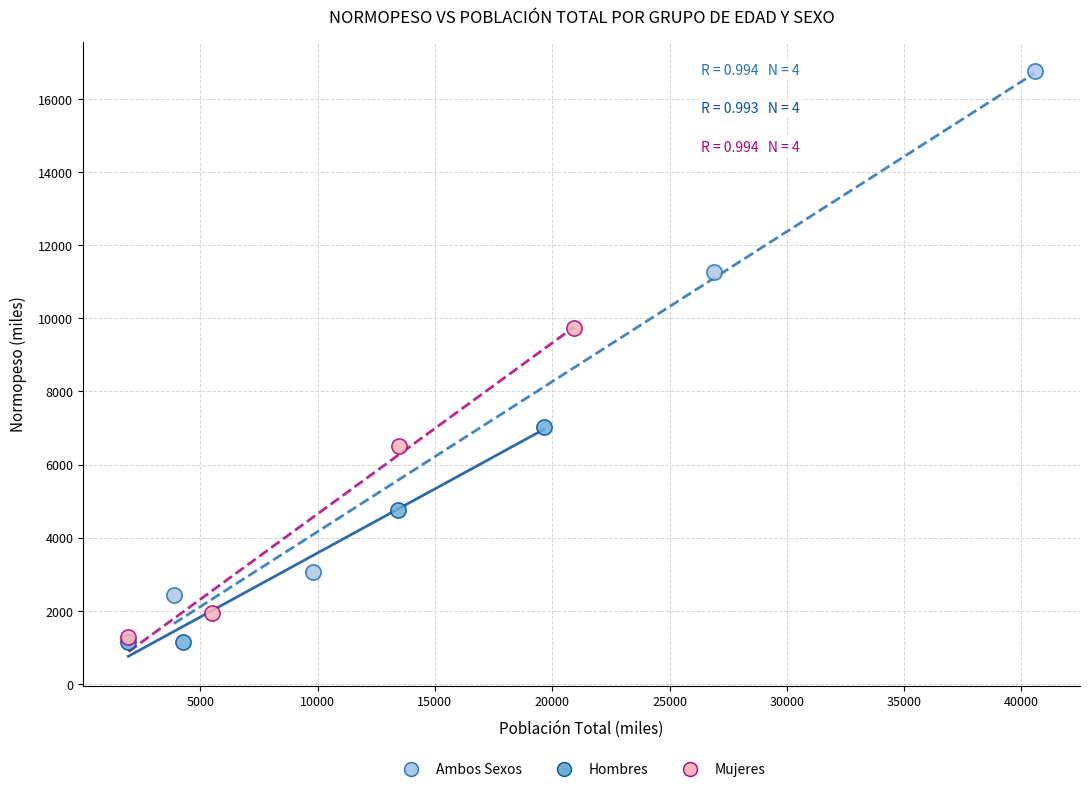

Which series contains the highest Y value?

Ambos Sexos